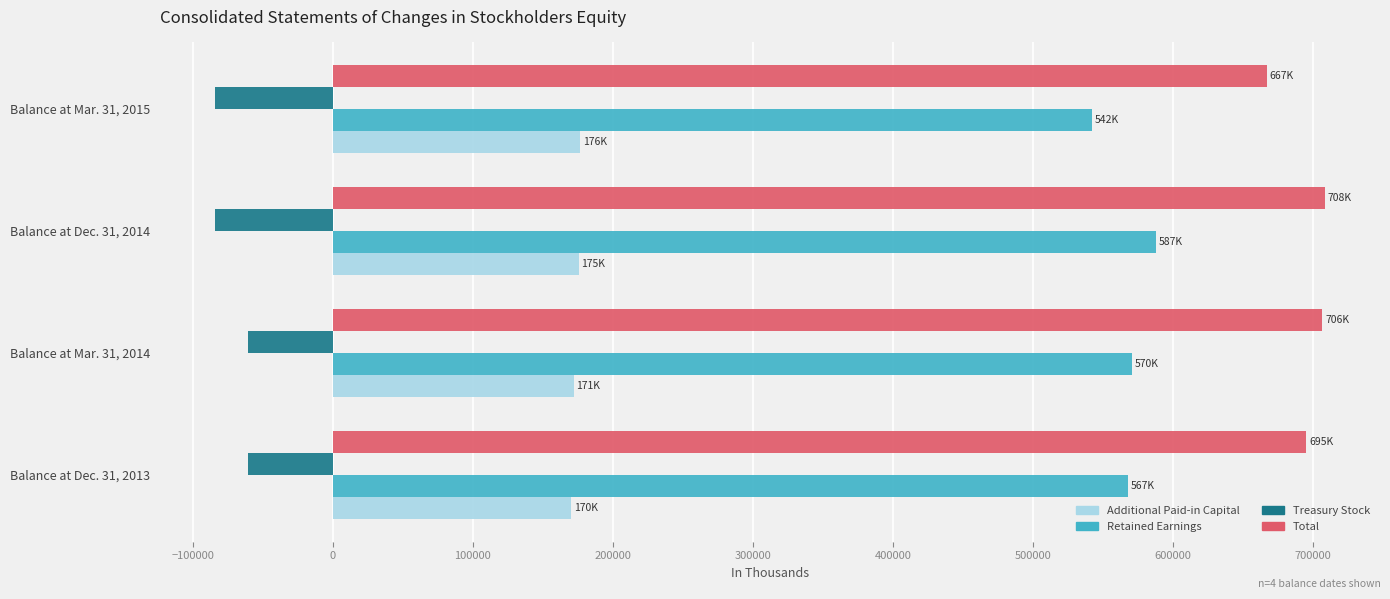

Count the number of categories in the chart.

4